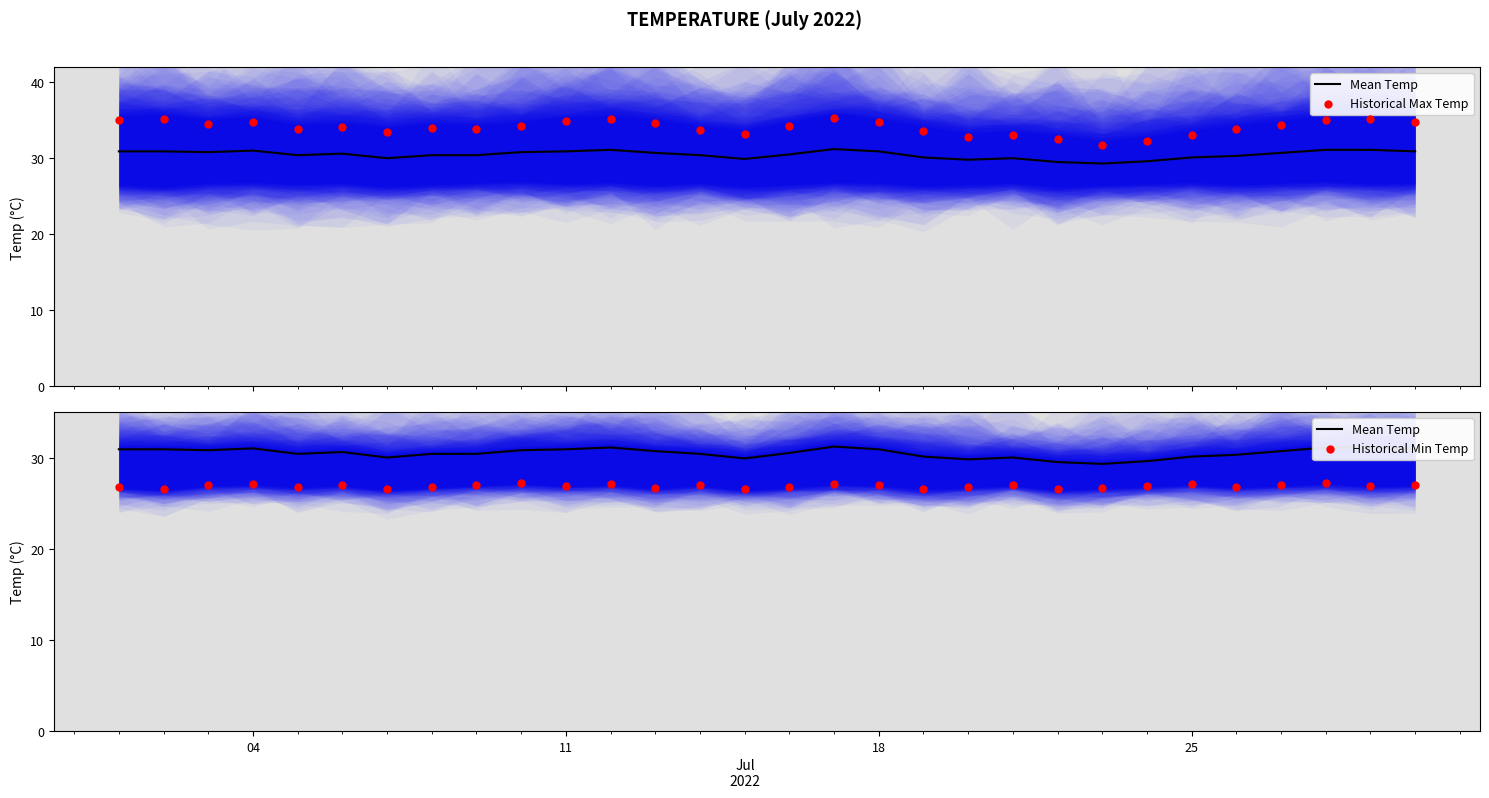

What are all the series names shown in the legend?

Mean Temp, Historical Max Temp, Historical Min Temp